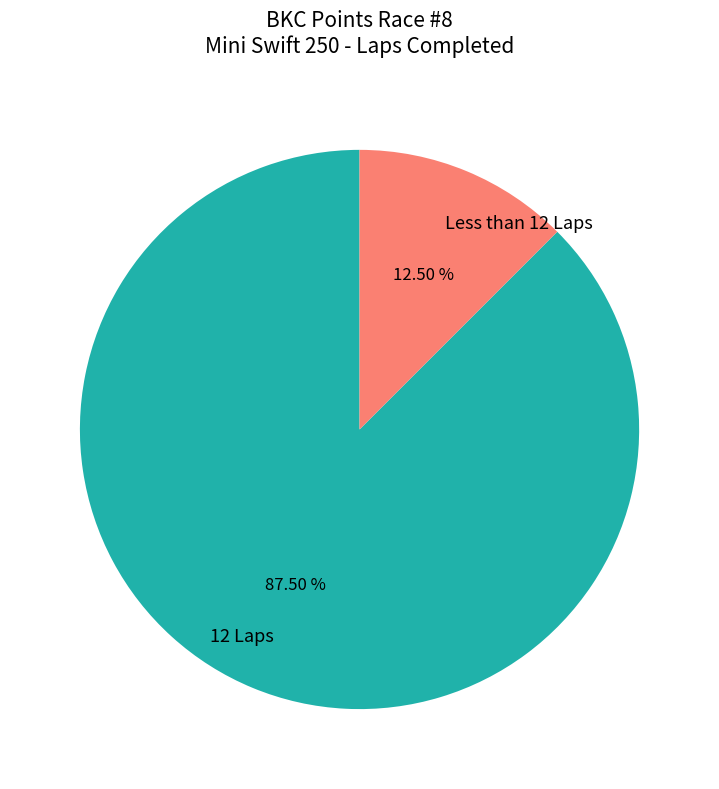

Which category has the smallest portion of the pie?

Less than 12 Laps